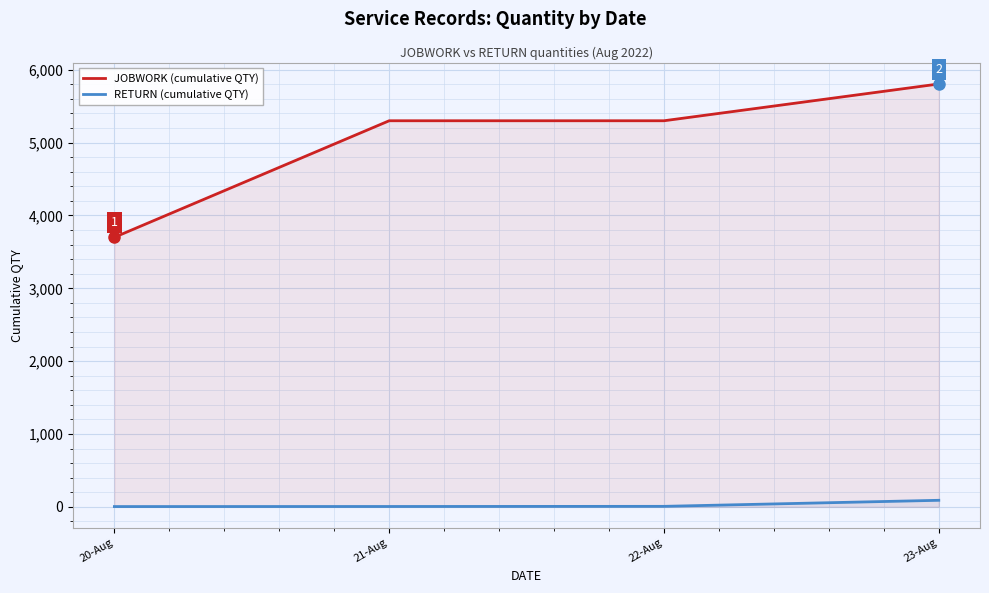

Is the value of RETURN (cumulative QTY) at 22-Aug greater than the value of JOBWORK (cumulative QTY) at 22-Aug?

No